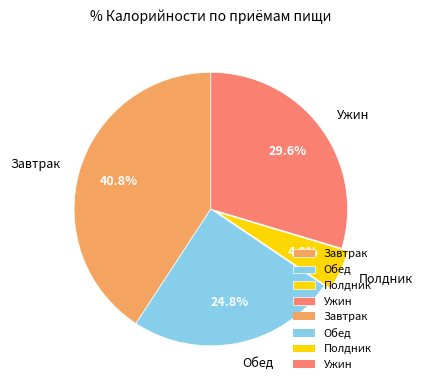

Combined, what portion of the pie is Полдник and Обед?

29.6%